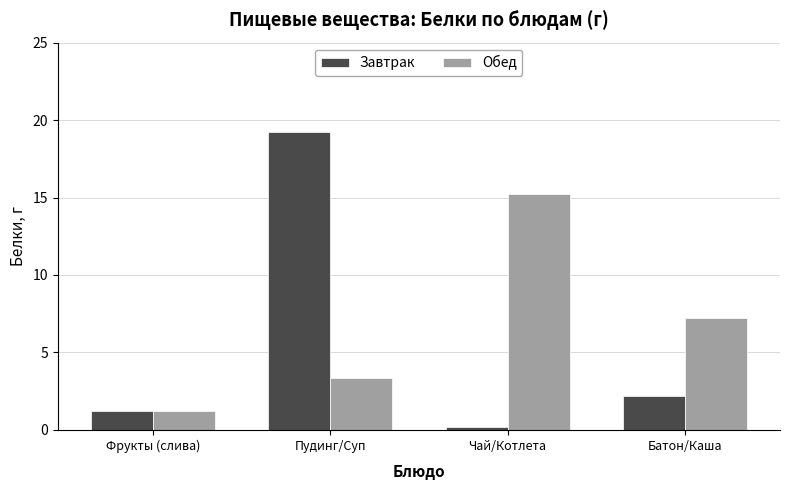

True or false: Обед has a value of 15.2 at Чай/Котлета.

True